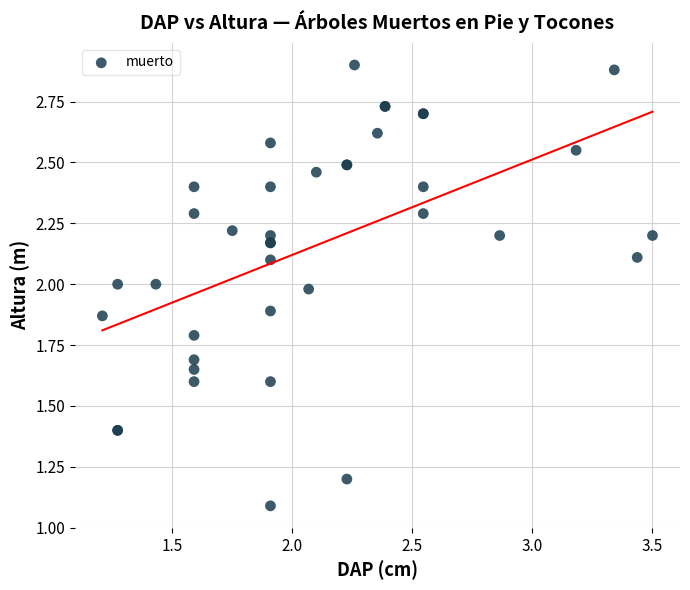

What Y value in the scatter plot is closest to 1?

1.1